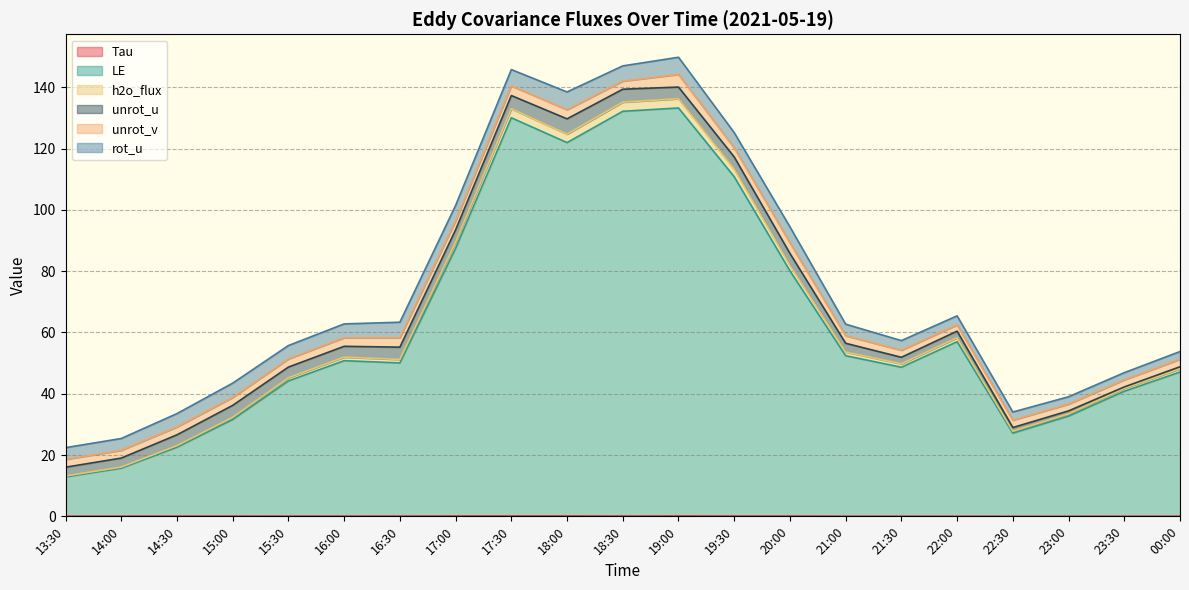

True or false: LE and Tau cross at least once.

False